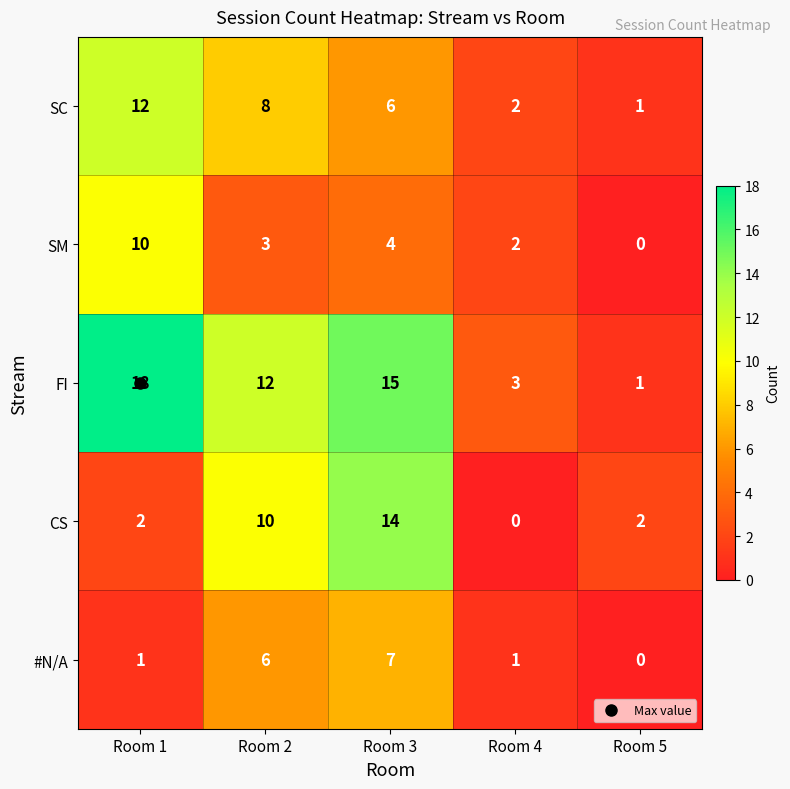

The SM series shows 3 at Room 5. True or false?

False